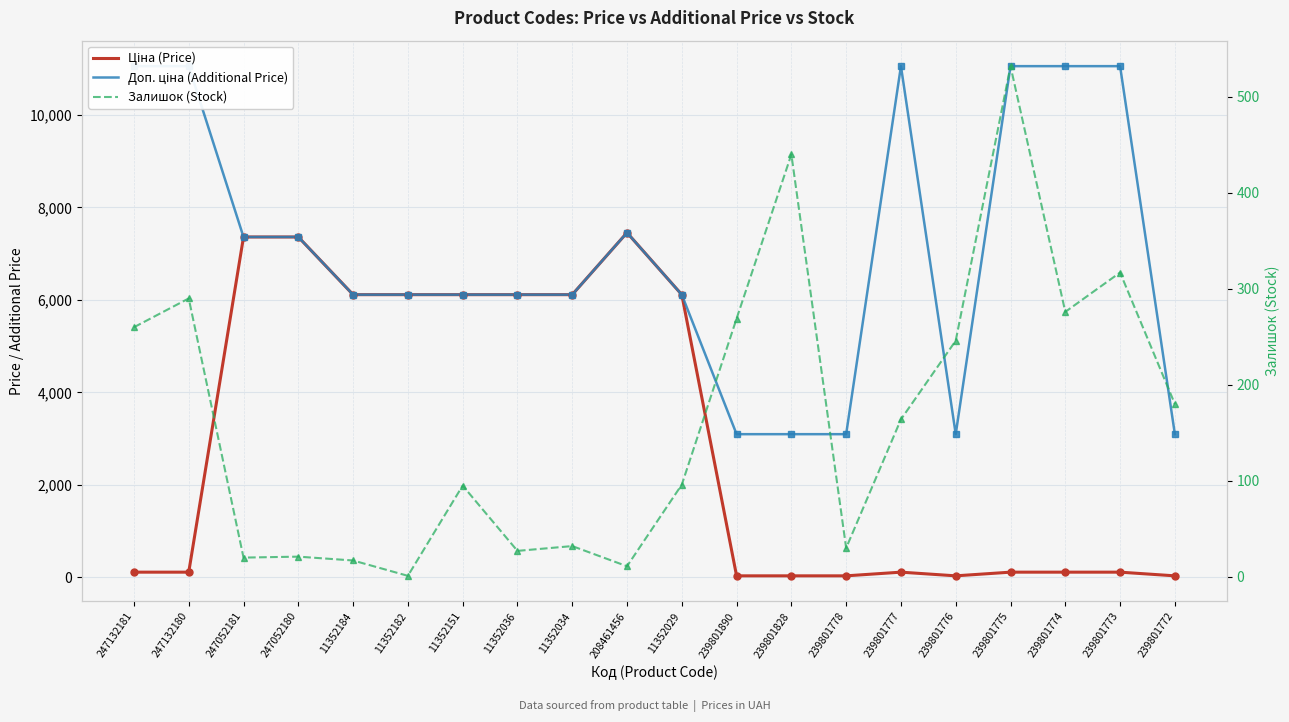

At how many categories does at least one series exceed 10205?

6